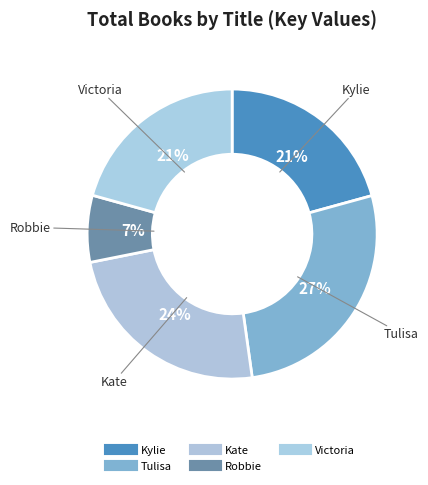

The Victoria slice represents 21% of the pie. True or false?

True